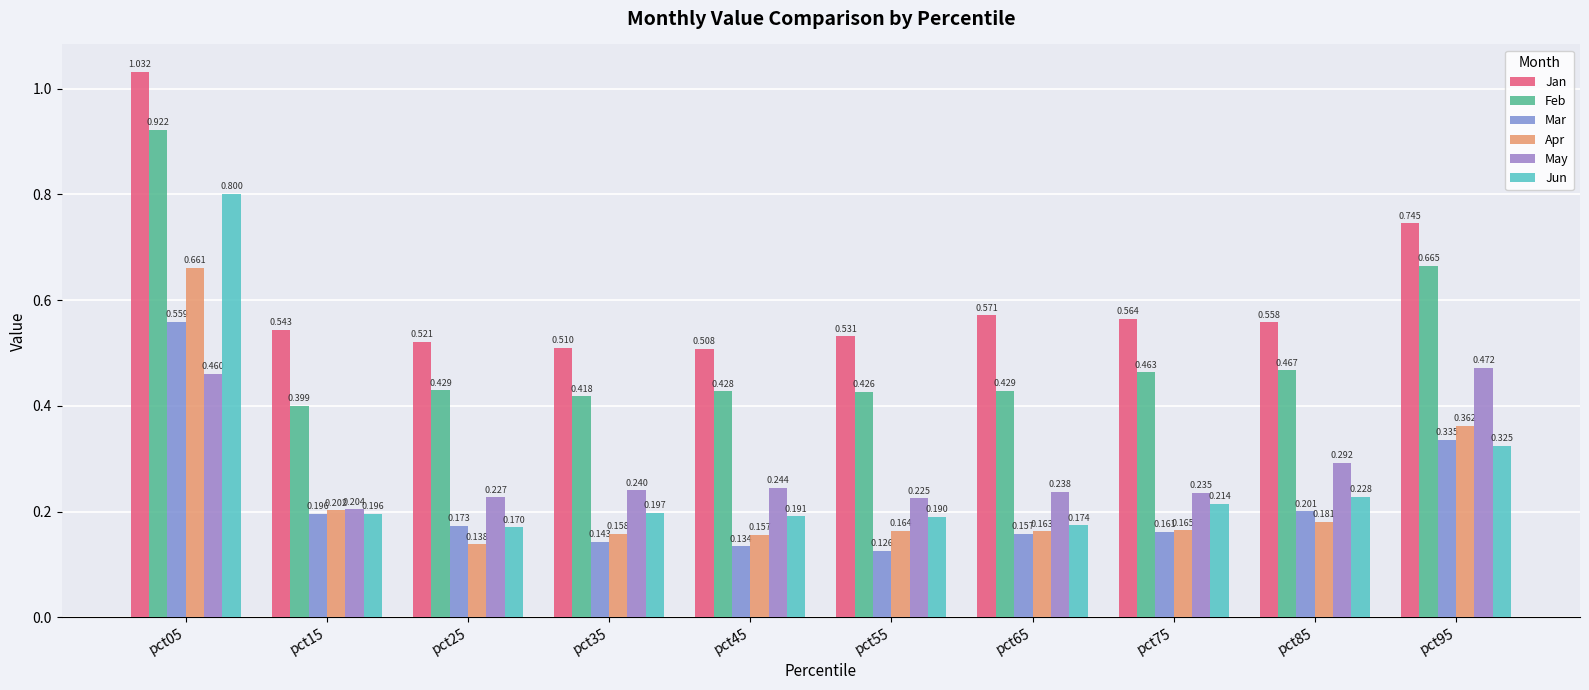

What is the highest value of the Apr series?

0.7